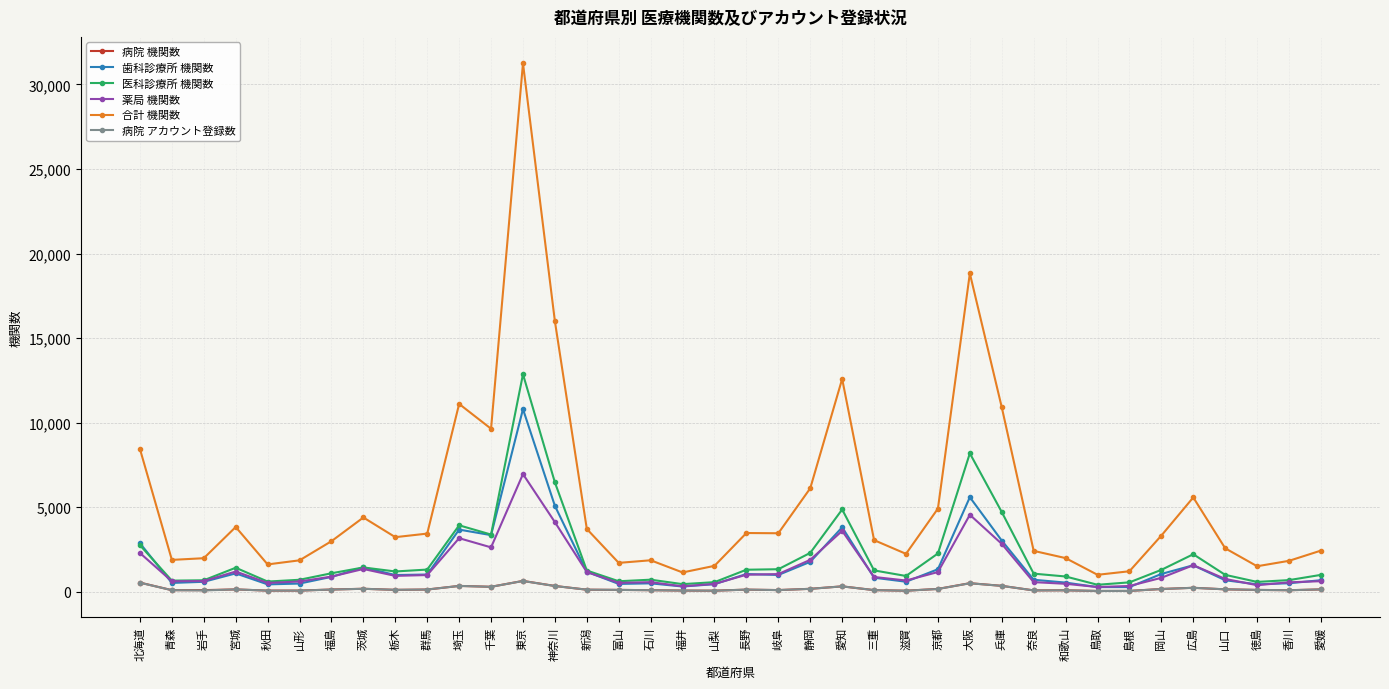

Is it true that 薬局 機関数 equals 384 at 徳島?

True